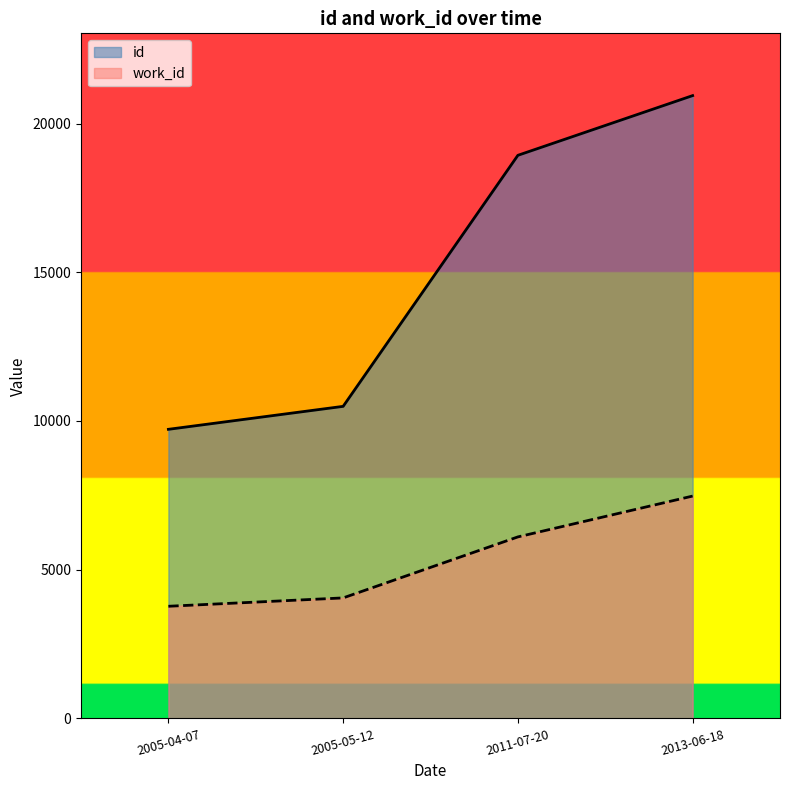

What is the label of the 4th point from the right?

2005-04-07